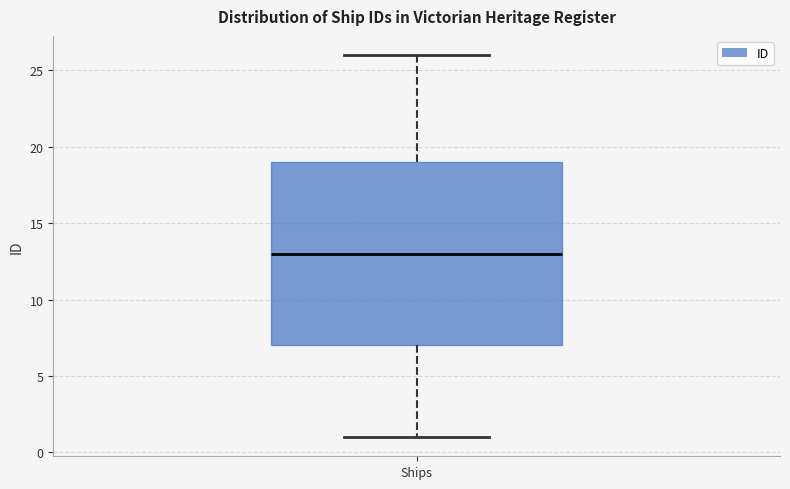

Read this box plot against the y-axis: the position of the median line, the range covered by the box, and the ends of both whiskers. The values are not printed on the chart, so give them approximately, as read against the axis.

median 13, box 7 to 19, whiskers 1 to 26